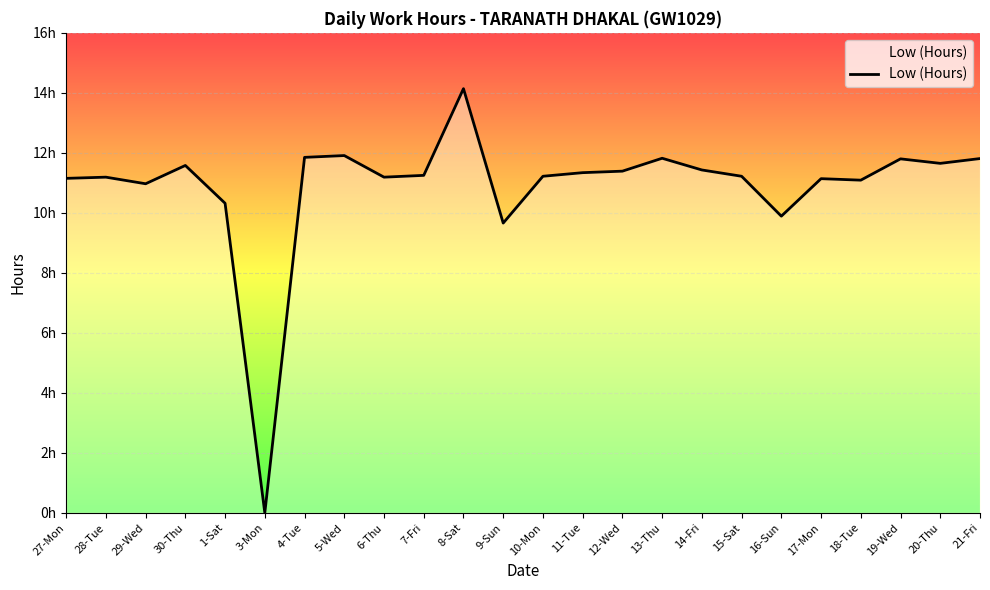

At which label does the data first exceed 11?

27-Mon